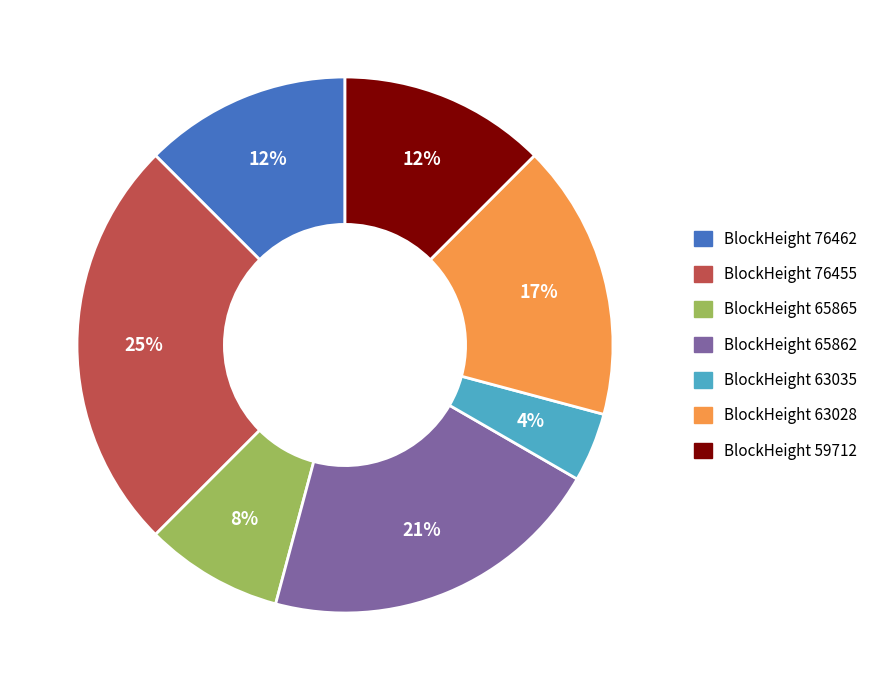

Which slice is the largest?

BlockHeight 76455